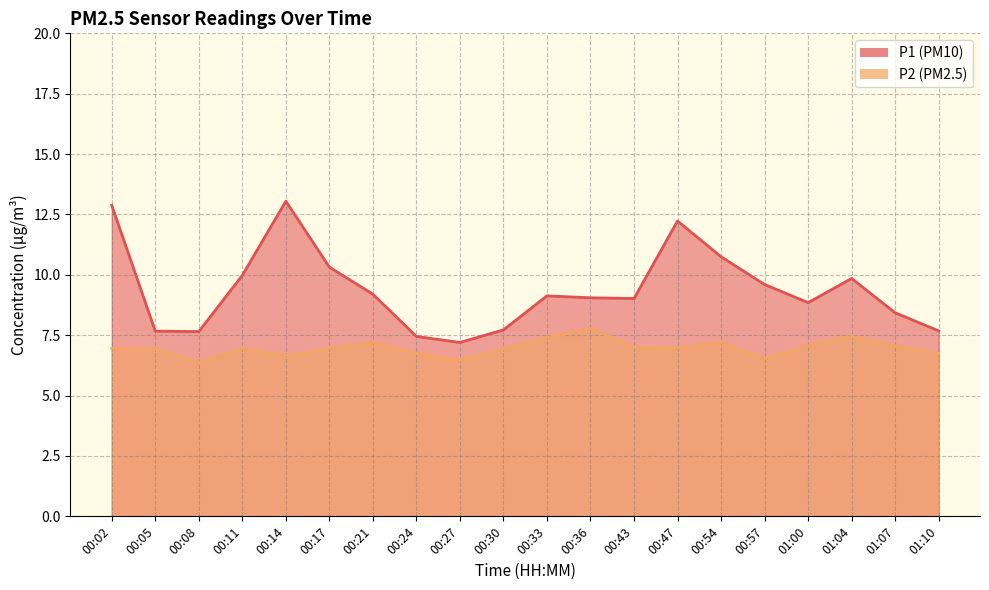

What is the label of the 16th point from the right?

00:14